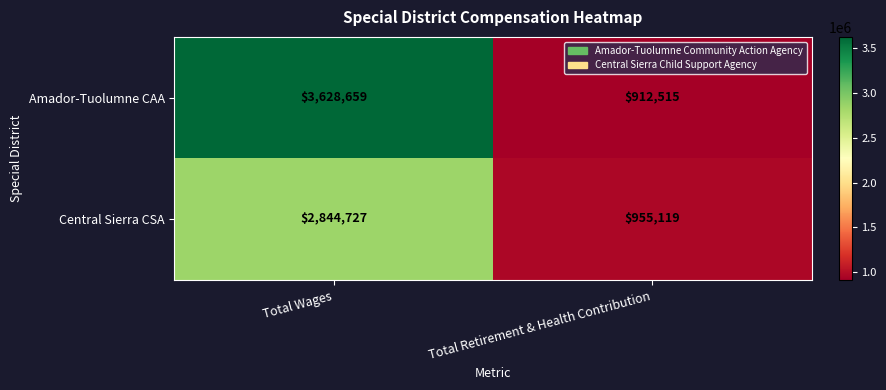

What is the difference between the maximum and minimum values in the Central Sierra CSA series?

1889608